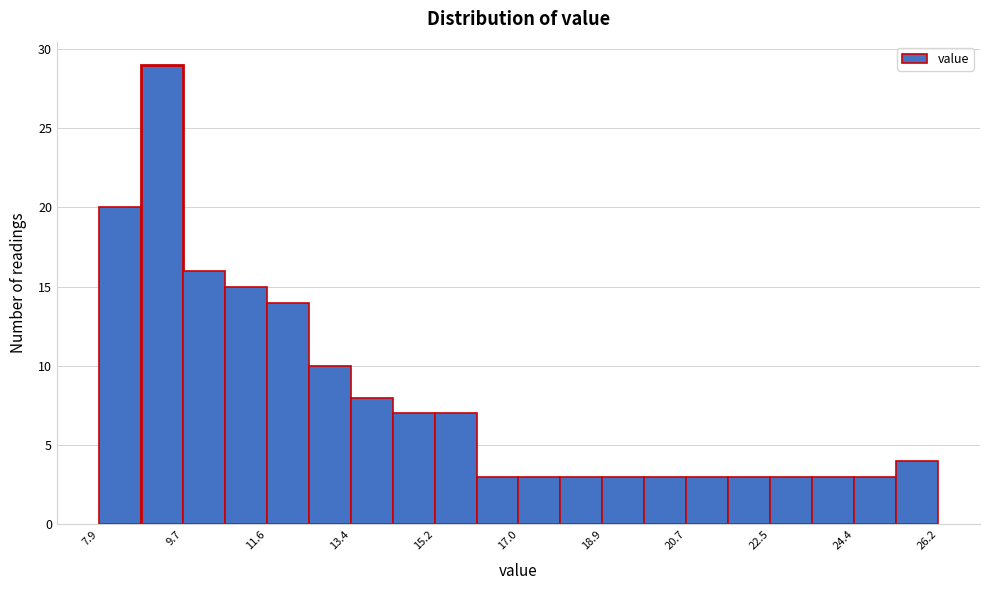

Reading left to right, list every bar in this chart as the range it spans on the x-axis followed by its height. Neither the bar edges nor the heights are printed on the chart, so give them approximately, as read against the axes.

8.0 to 8.8: 20
8.8 to 9.8: 29
9.8 to 10.6: 16
10.6 to 11.6: 15
11.6 to 12.4: 14
12.4 to 13.4: 10
13.4 to 14.4: 8
14.4 to 15.2: 7
15.2 to 16.2: 7
16.2 to 17.0: 3
17.0 to 18.0: 3
18.0 to 18.8: 3
18.8 to 19.8: 3
19.8 to 20.8: 3
20.8 to 21.6: 3
21.6 to 22.6: 3
22.6 to 23.4: 3
23.4 to 24.4: 3
24.4 to 25.2: 3
25.2 to 26.2: 4